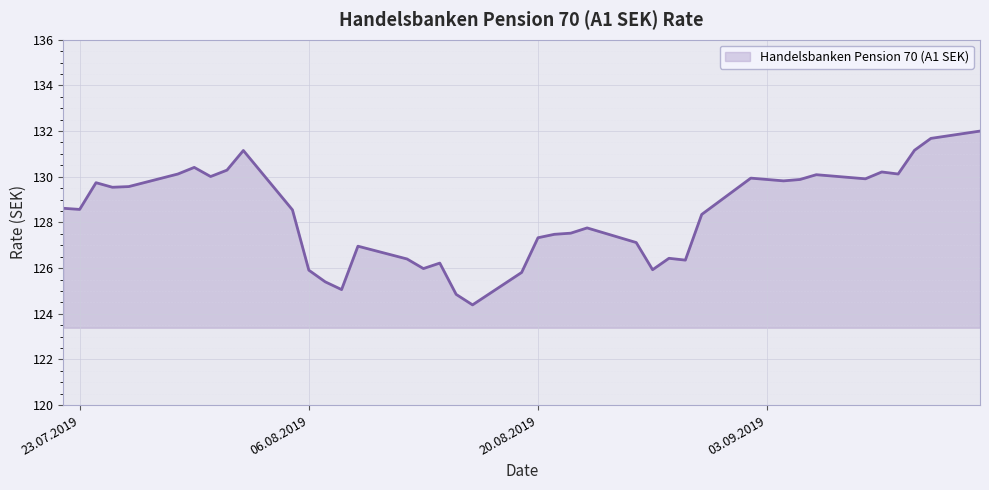

What is the smallest value displayed?

124.4